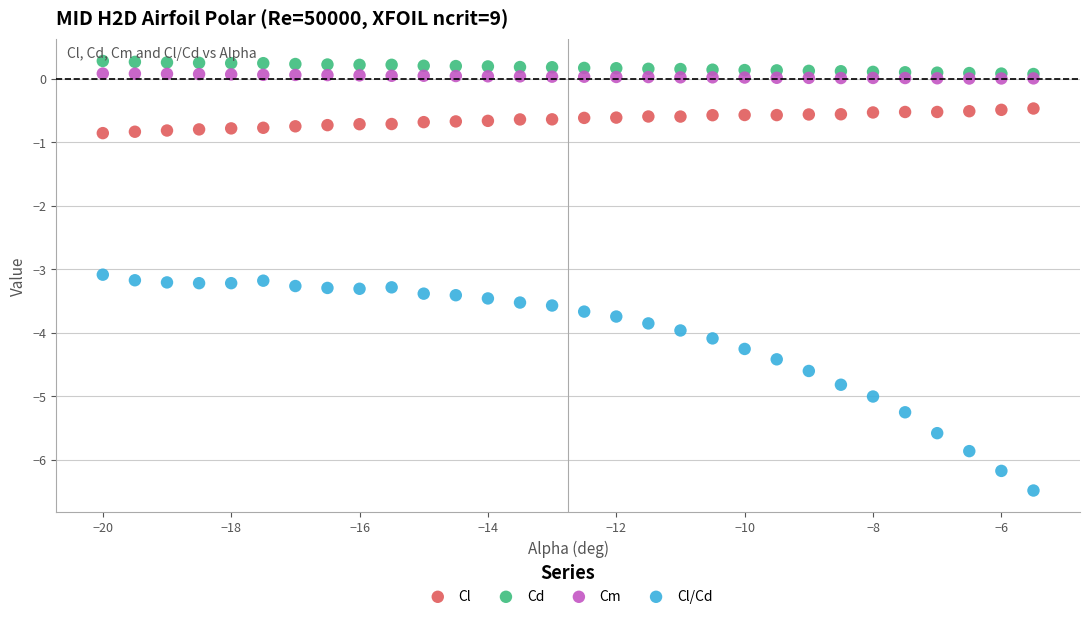

Across all series, what Y value is closest to -3?

-3.1